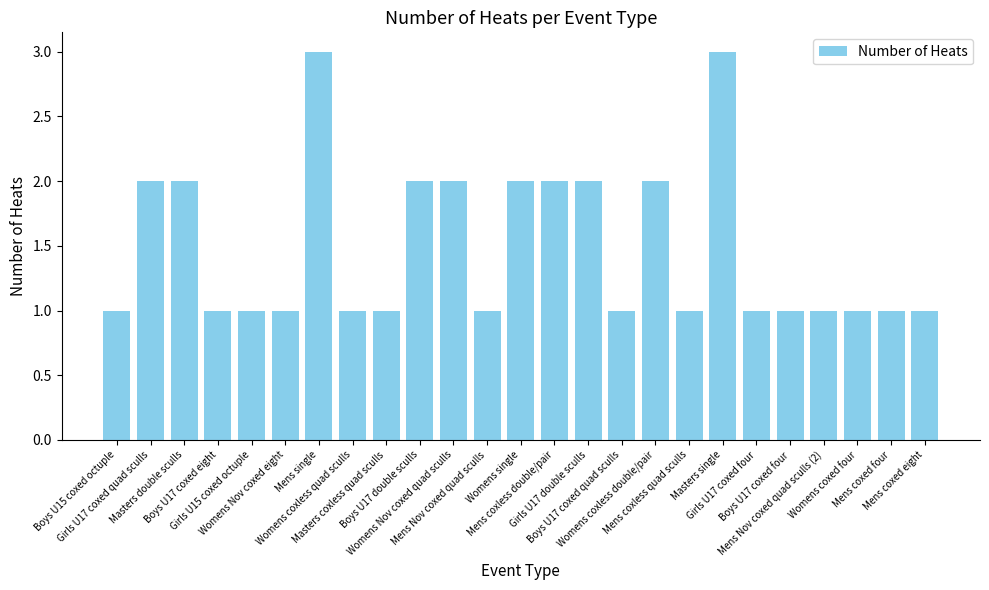

The chart shows a value of 0 at Mens Nov coxed quad sculls (2). True or false?

False